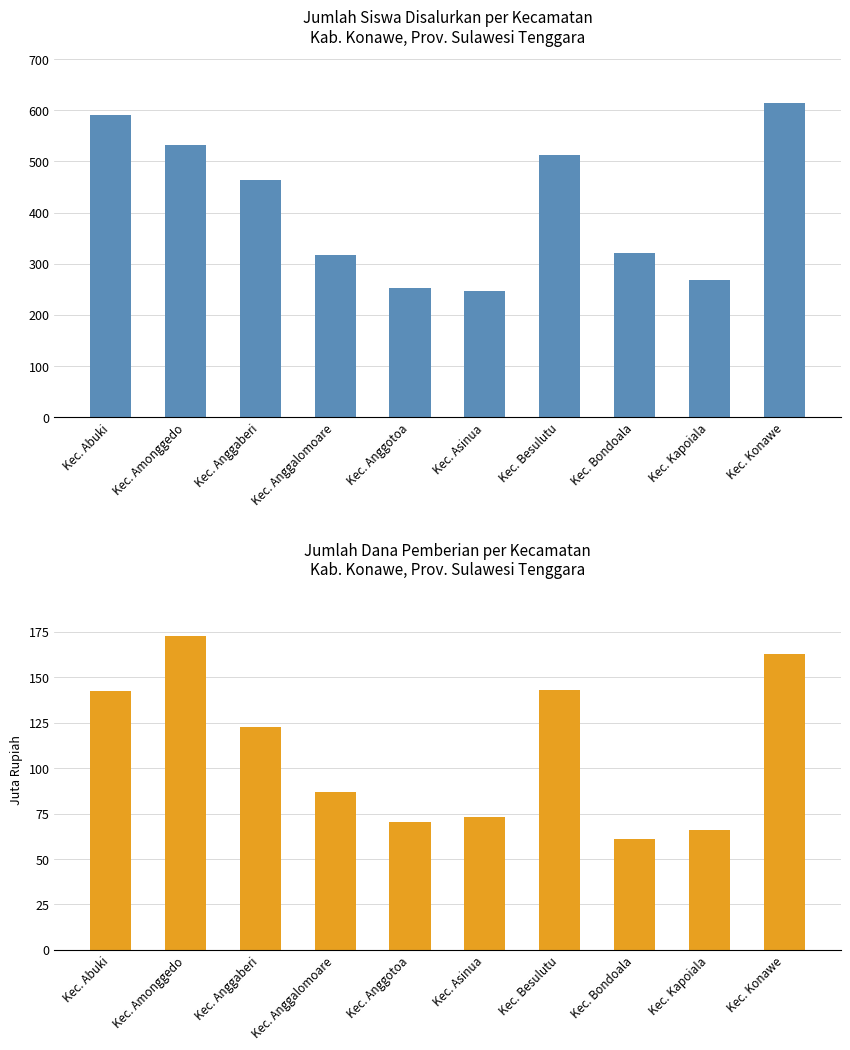

What is the difference between the second highest and minimum values in the SD series?

345.0